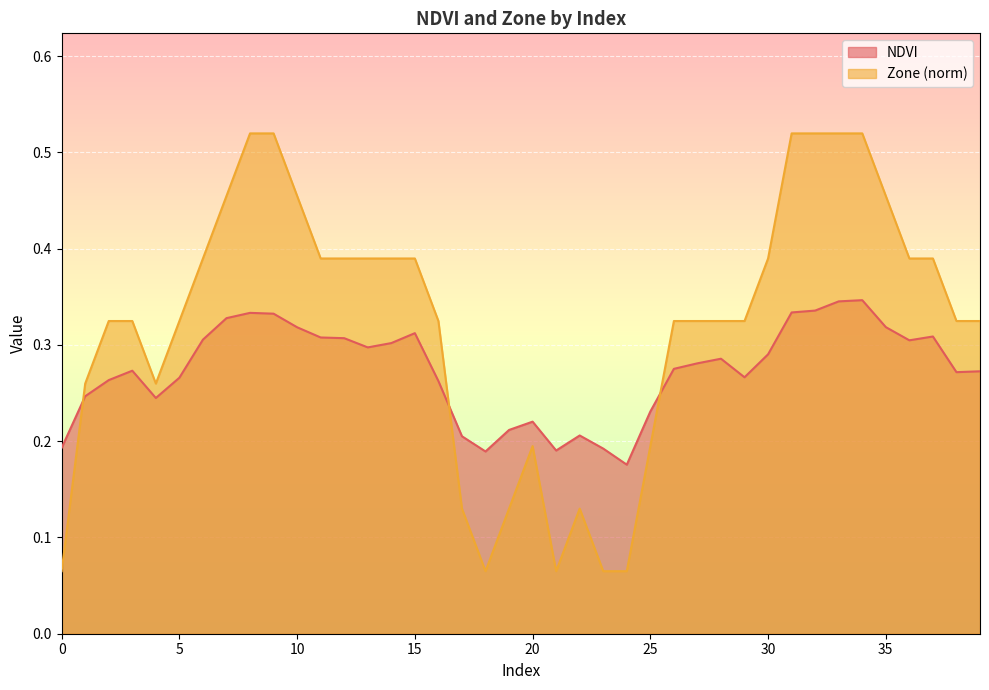

What is the difference between the maximum and minimum values in the NDVI series?

0.2